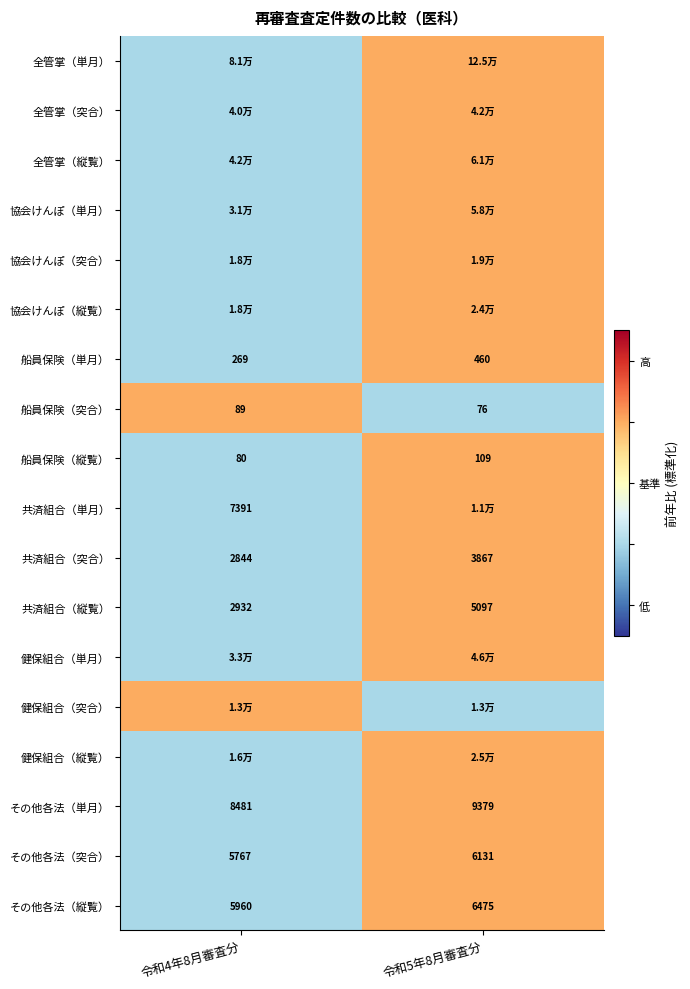

What is the difference between the 船員保険（突合） values at 令和4年8月審査分 and 令和5年8月審査分?

13.0